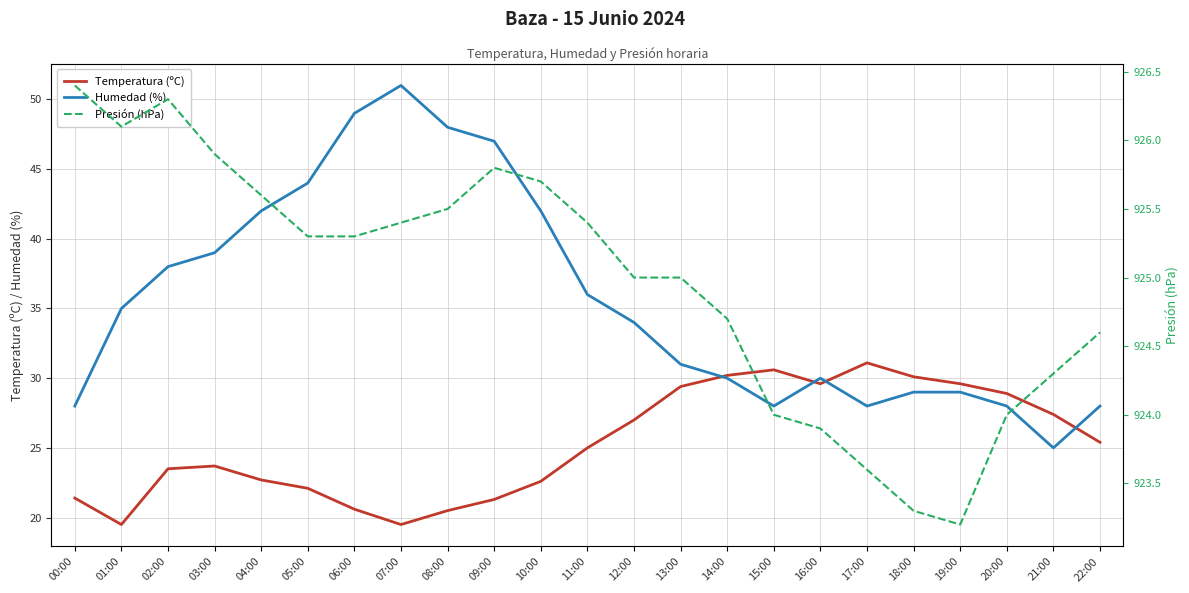

How many distinct data groups are displayed?

3